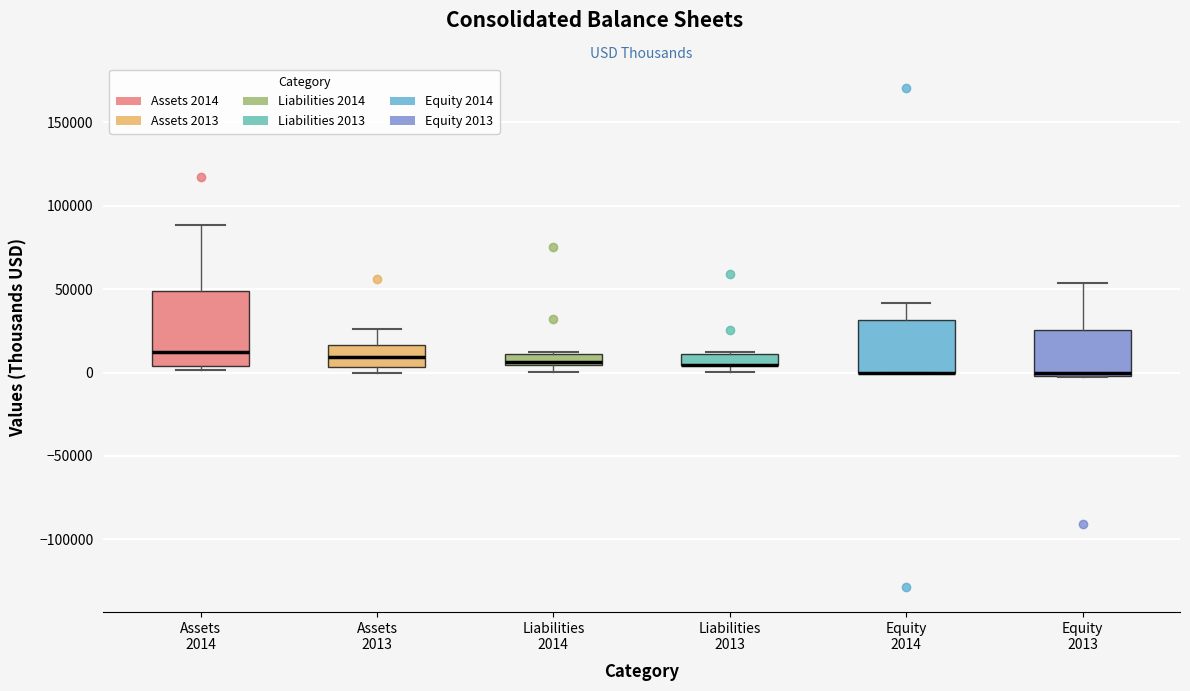

Comparing the boxes themselves (not the whiskers), which one is the tallest?

Assets 2014